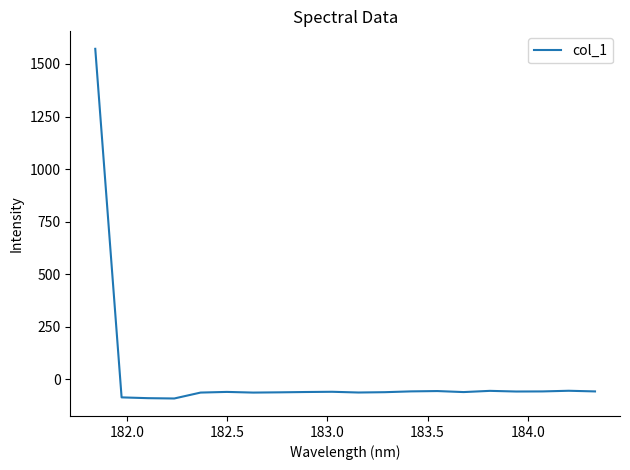

What is the greatest value displayed?

1572.2